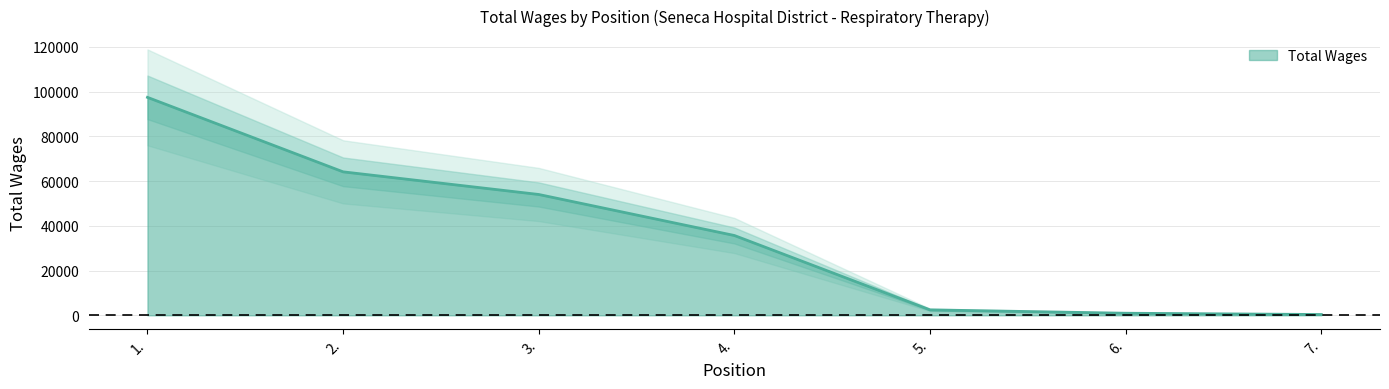

The chart shows a value of 64152 at 2.. True or false?

True